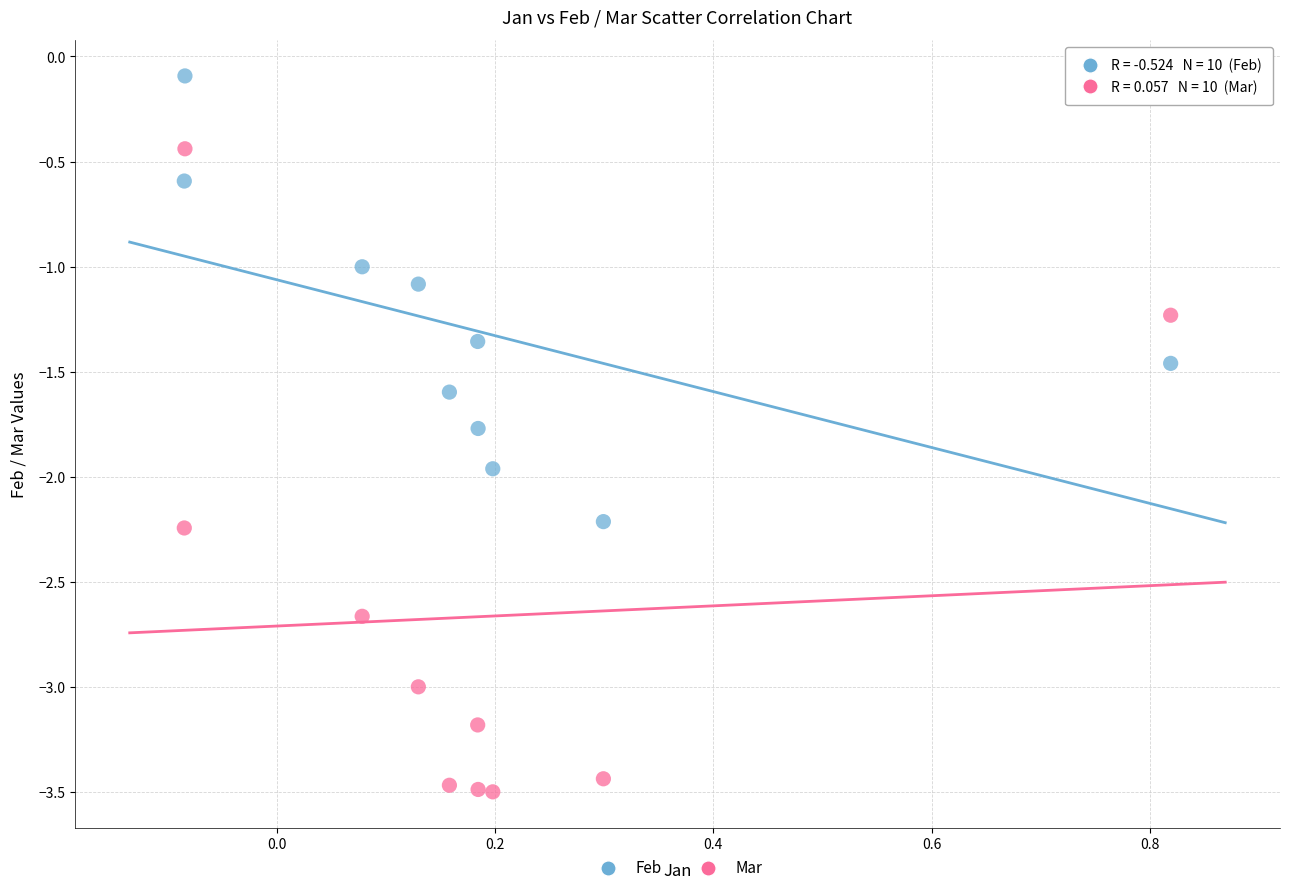

Which series has the widest spread of Y values?

Mar